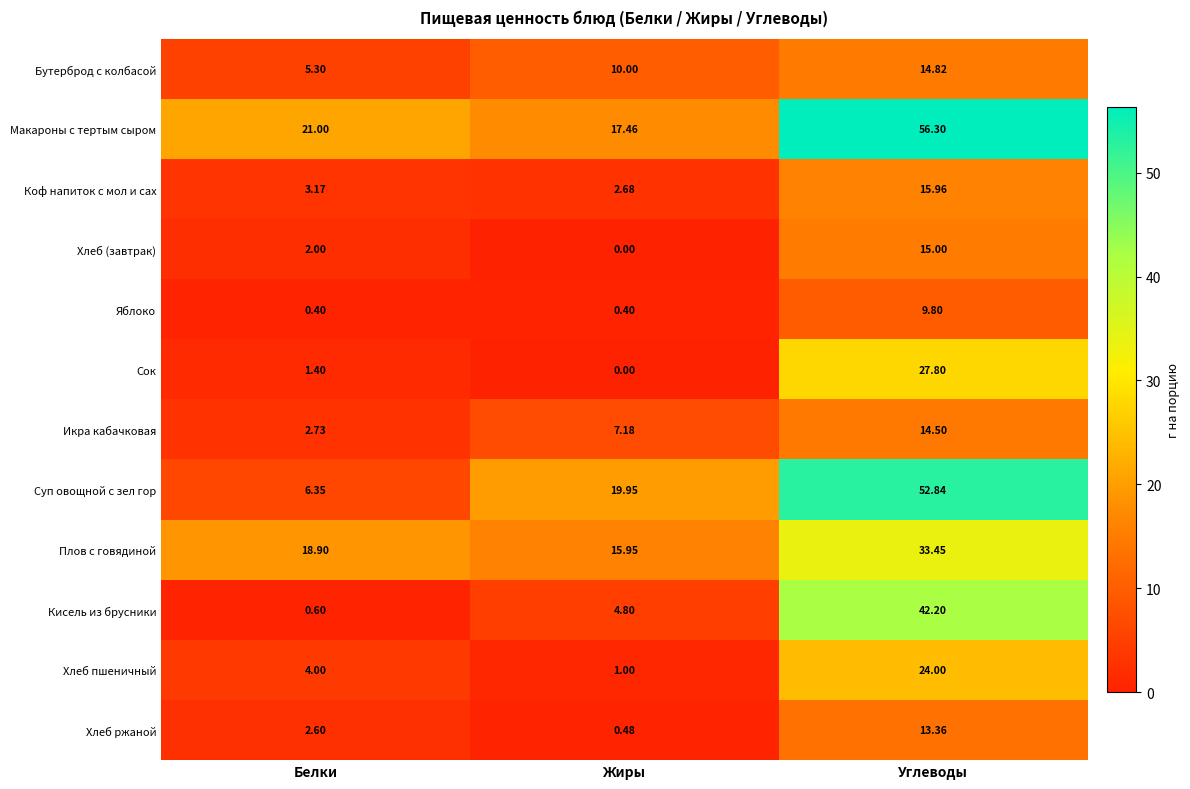

Which series has the largest total across all categories?

Макароны с тертым сыром